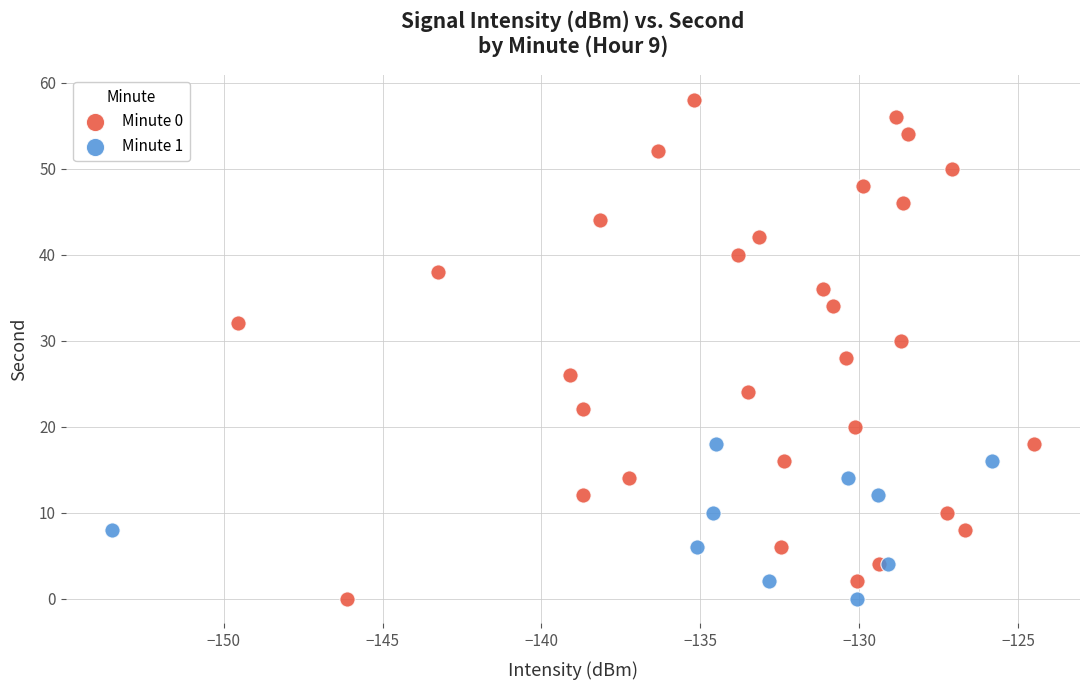

What are all the series names shown in the legend?

Minute 0, Minute 1